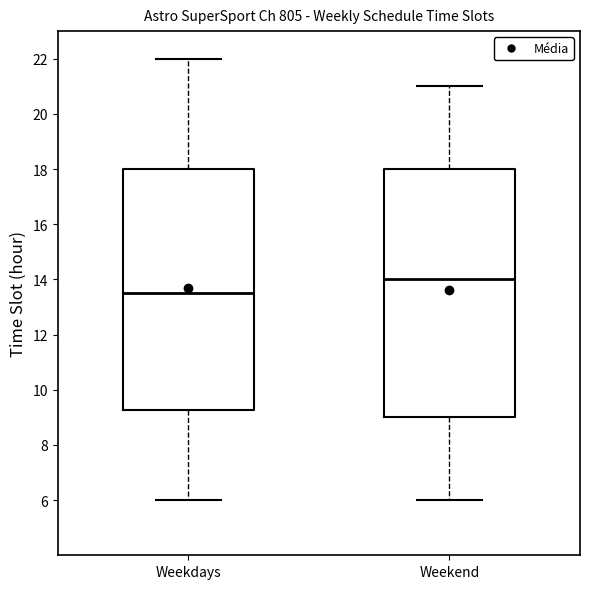

Reading left to right, read every box against the y-axis: the position of its median line, the range the box covers, and the ends of its whiskers. The values are not printed on the chart, so give them approximately, as read against the axis.

Weekdays: median 13.6, box 9.2 to 18.0, whiskers 6.0 to 22.0
Weekend: median 14.0, box 9.0 to 18.0, whiskers 6.0 to 21.0